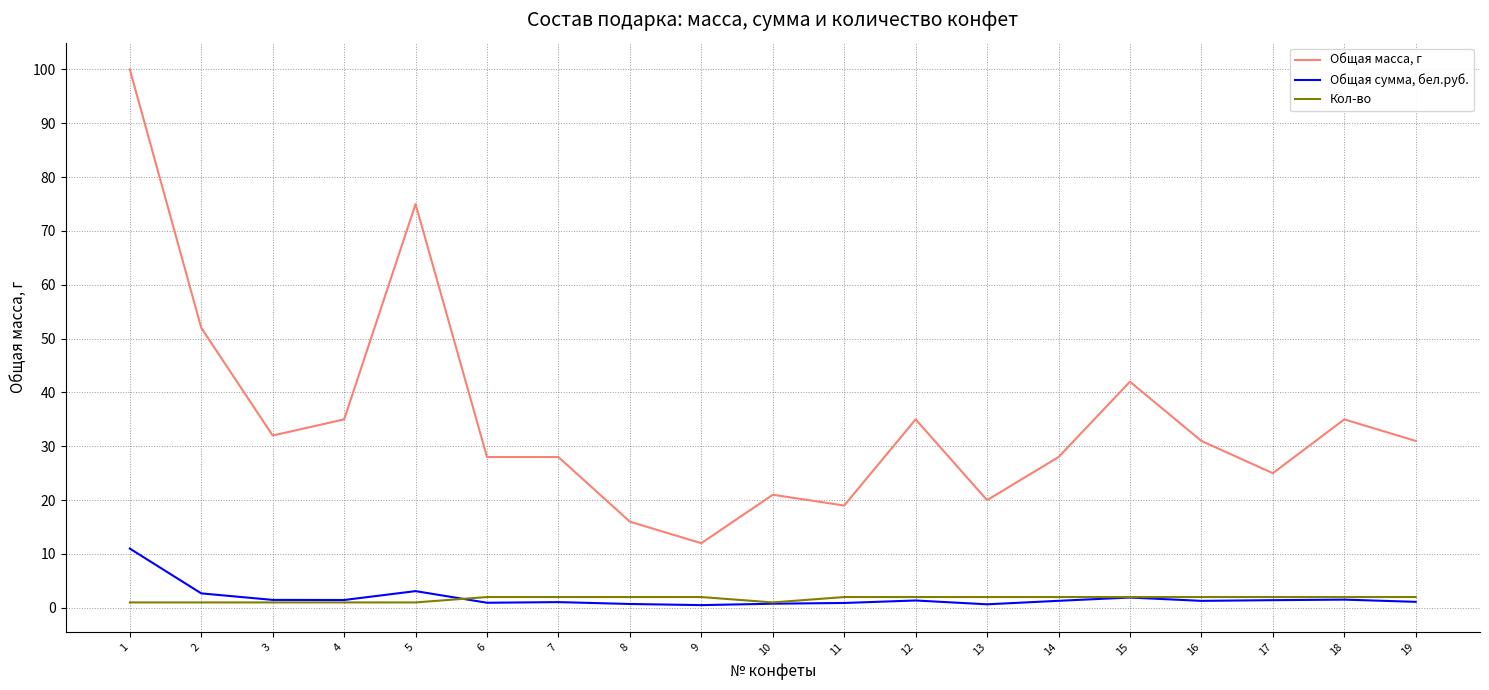

The value of Общая масса, г at 4 is 11.0. True or false?

False